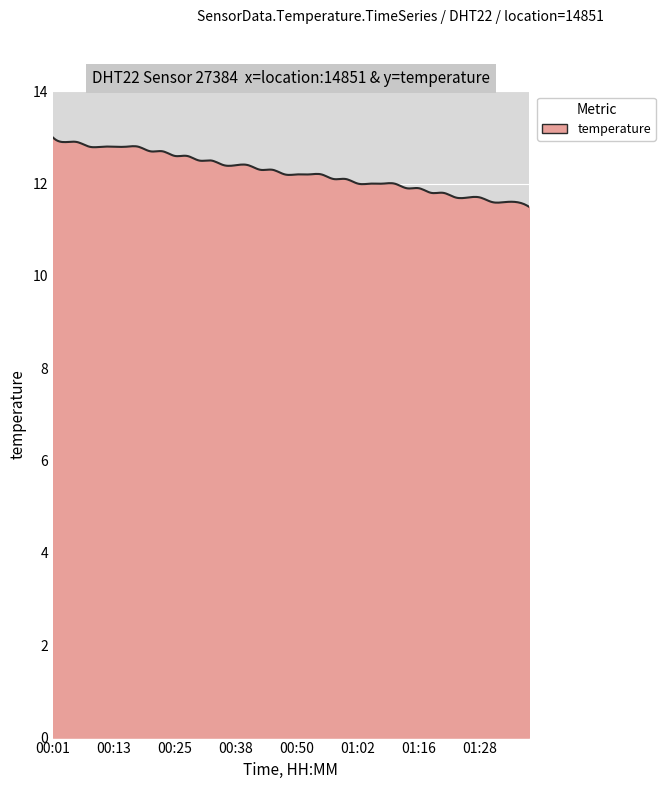

What is the difference between the maximum and minimum values?

1.5